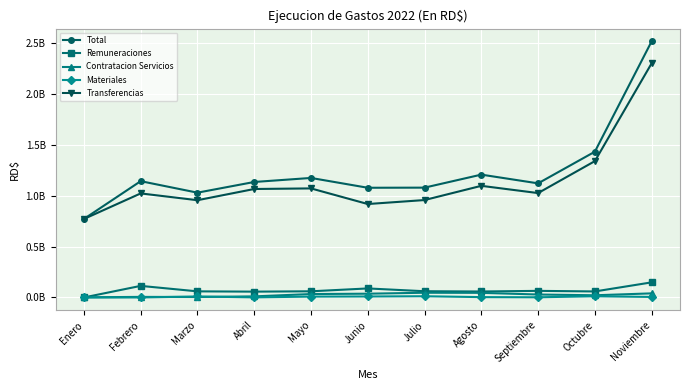

Rank the categories by Total value from highest to lowest.

Noviembre, Octubre, Agosto, Mayo, Febrero, Abril, Septiembre, Julio, Junio, Marzo, Enero